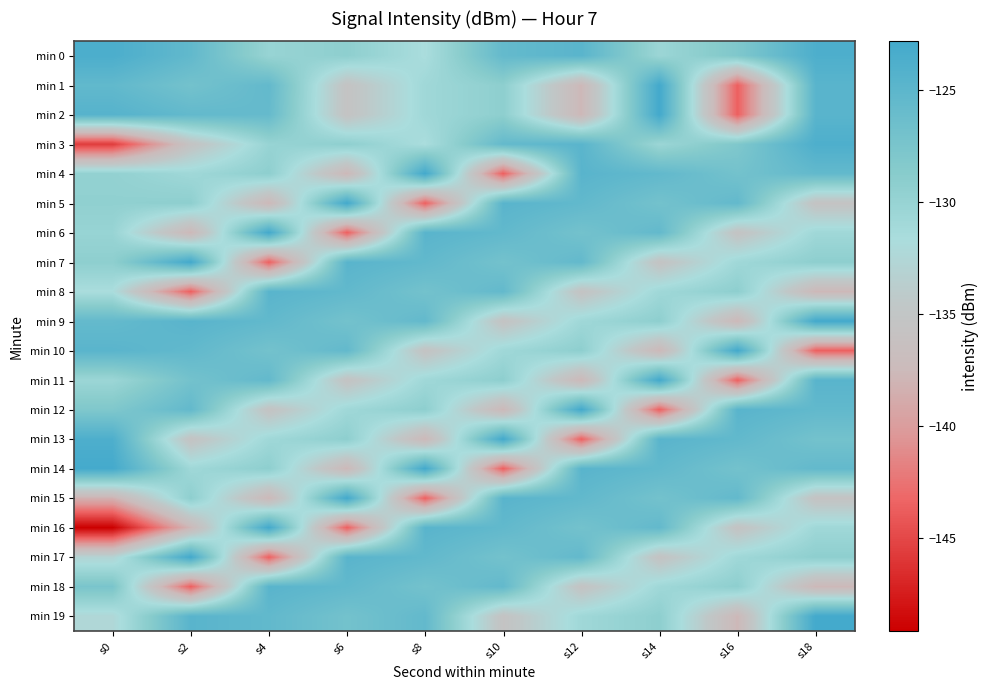

Which series has the widest spread of values?

min 16